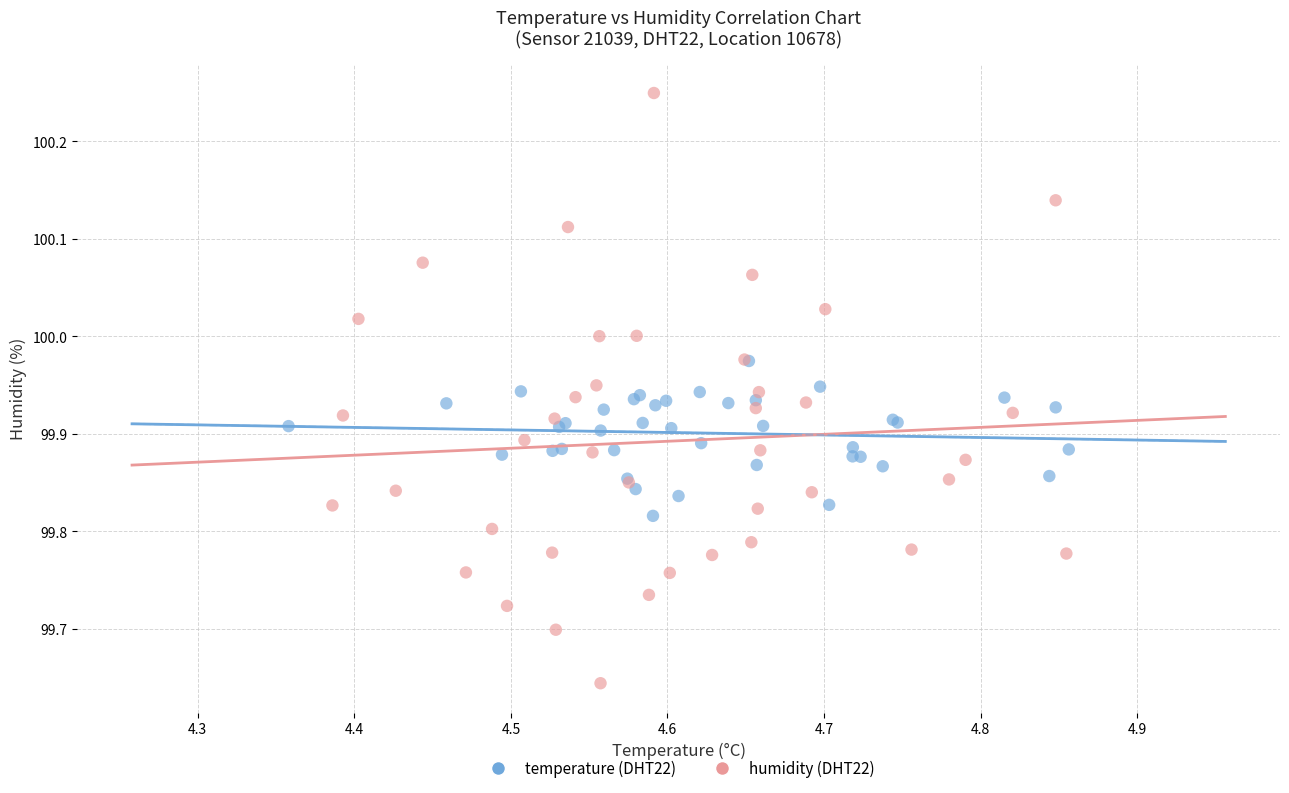

Which series has the largest Y range (max minus min)?

humidity (DHT22)